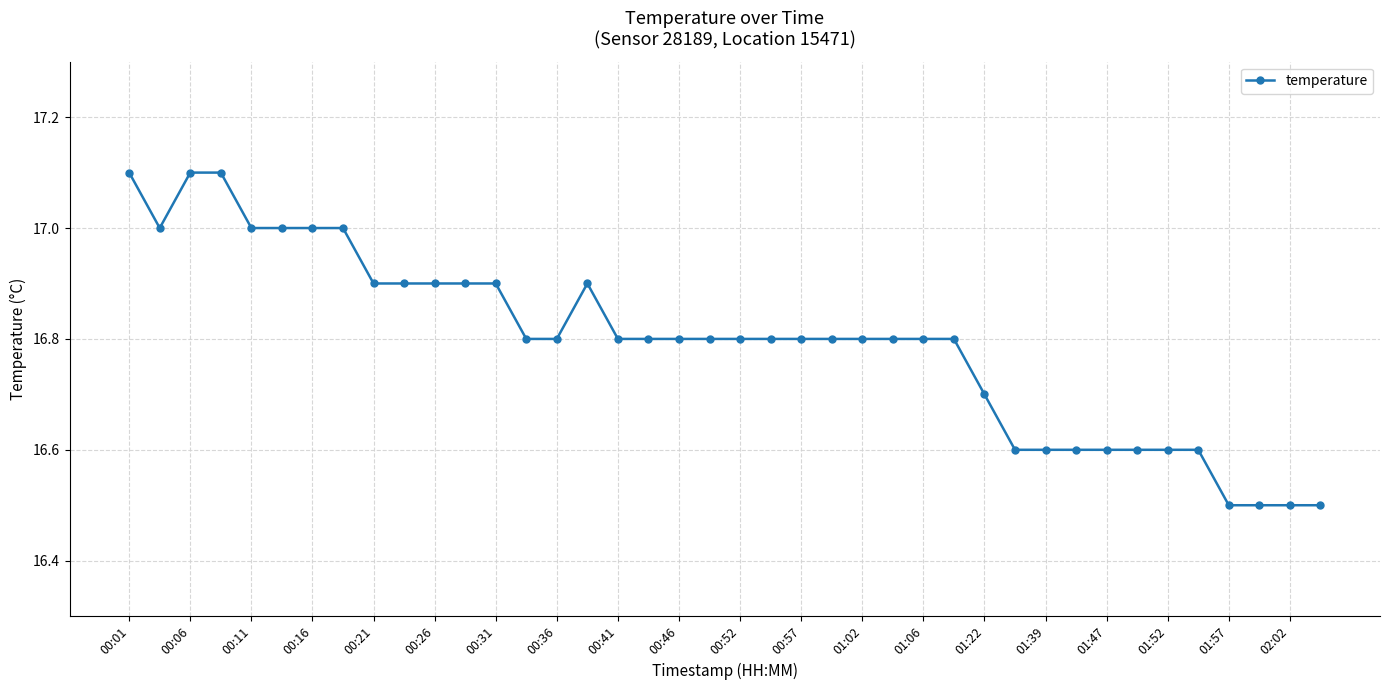

True or false: there are more than 0 points higher than both neighbors.

True